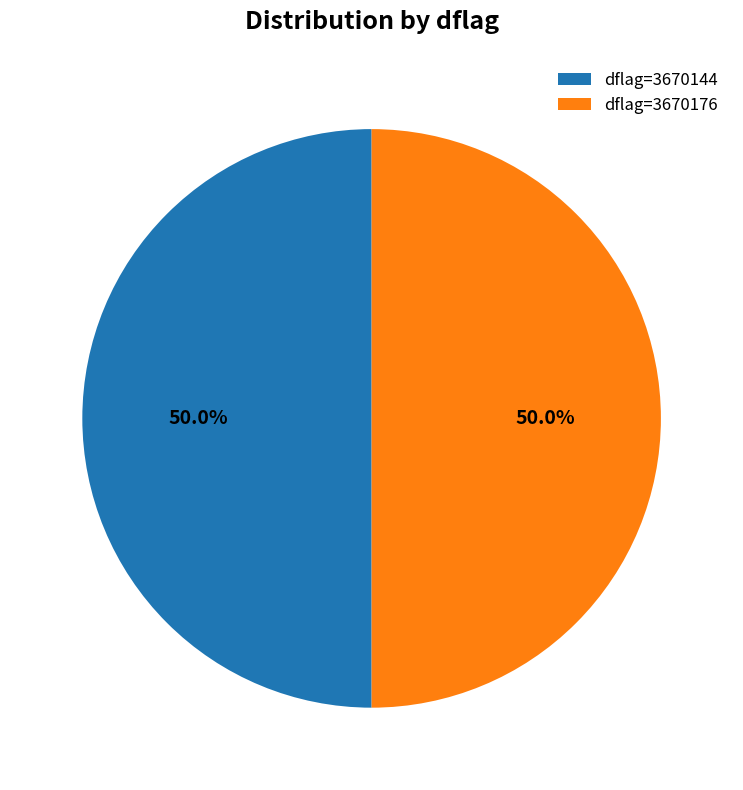

Combined, what portion of the pie is dflag=3670176 and dflag=3670144?

100.0%